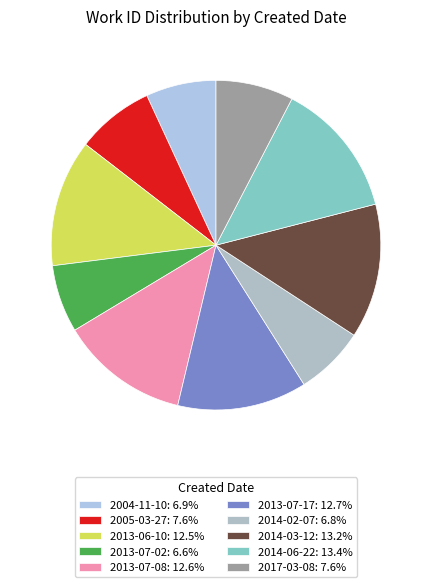

How many segments does this pie chart have?

10